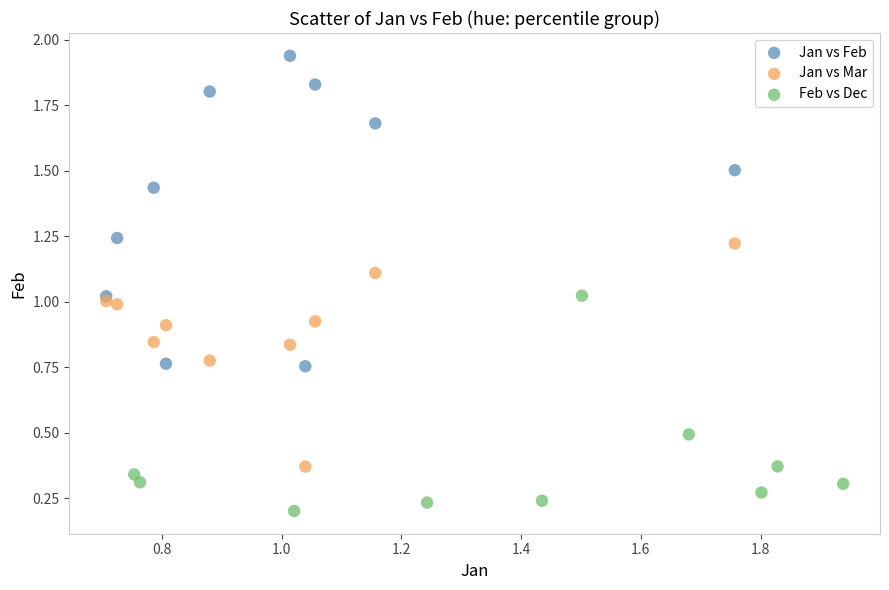

Which series has the largest Y range (max minus min)?

Jan vs Feb